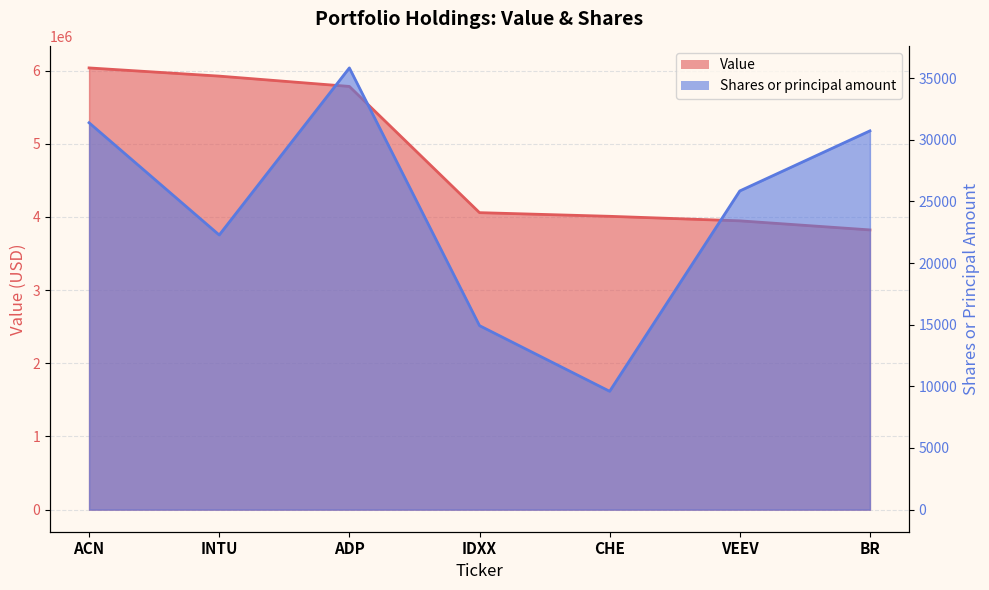

What is the label of the 6th point from the left?

VEEV